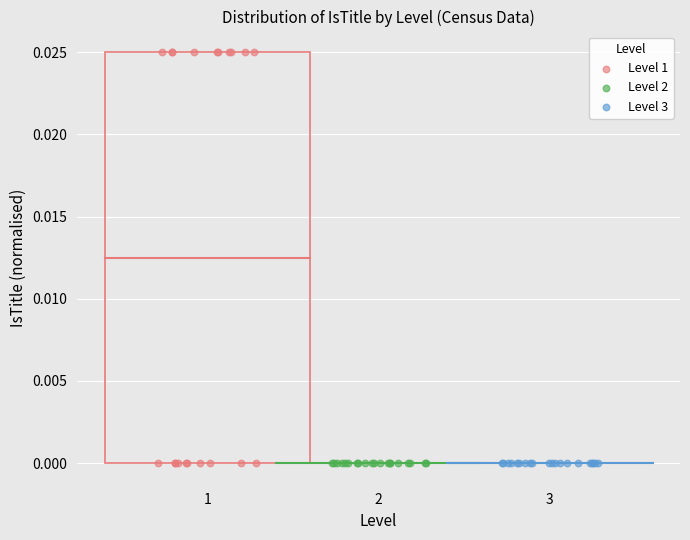

Which series reaches the maximum Y coordinate?

Level 1